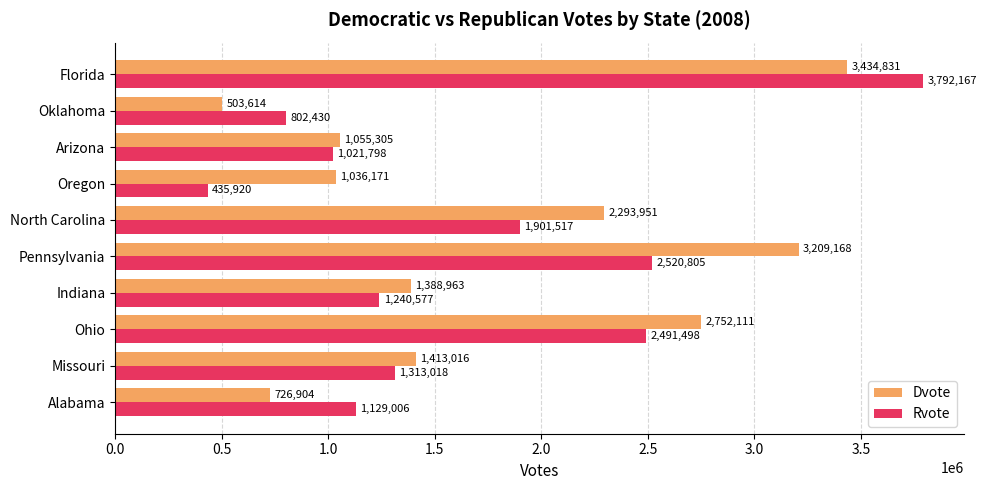

At which label is Dvote closest to 1969222?

North Carolina